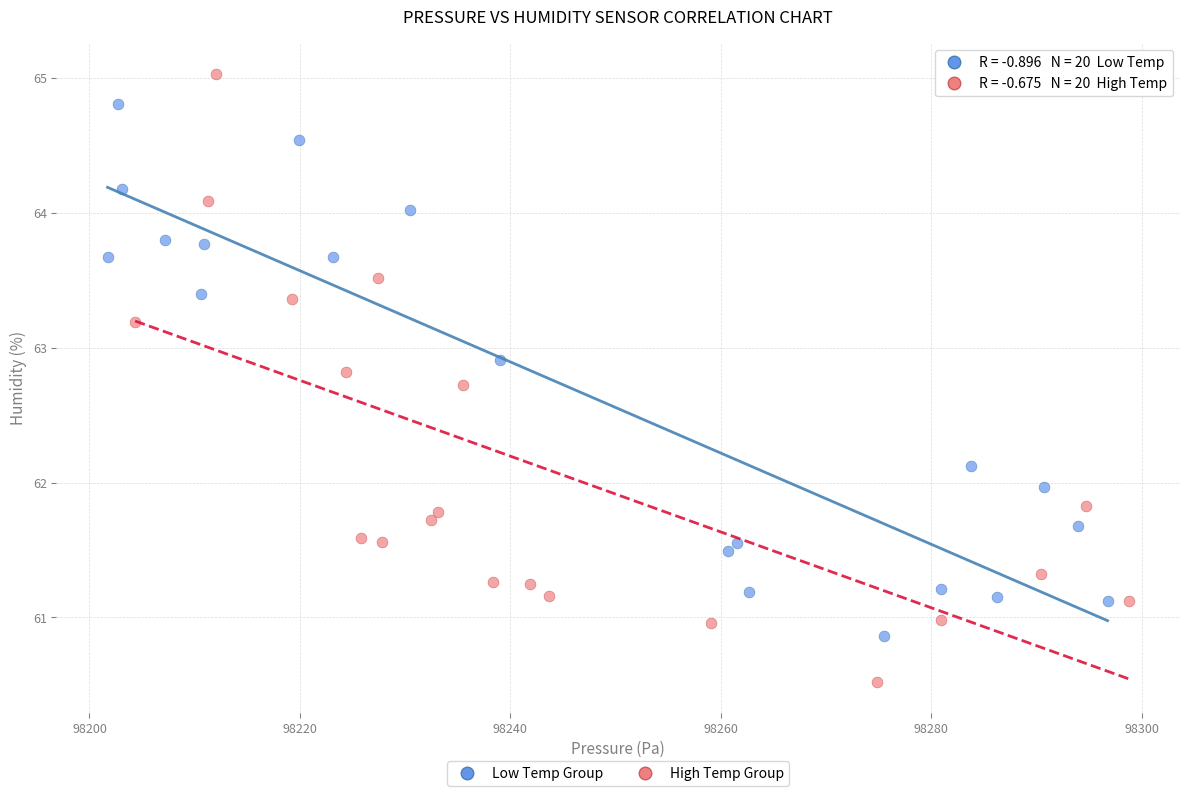

Which series reaches the minimum Y coordinate?

High Temp Group